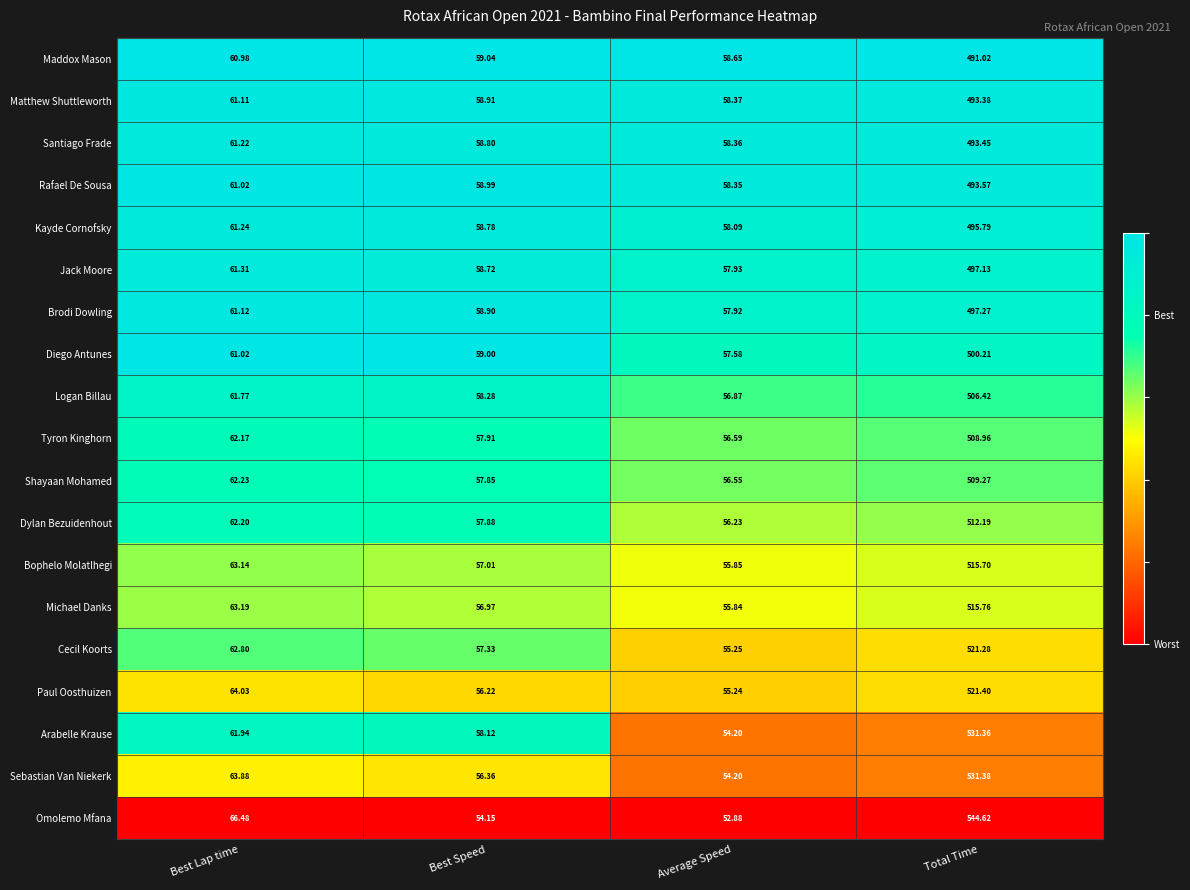

List the series in order of their peak value, highest first.

Omolemo Mfana, Sebastian Van Niekerk, Arabelle Krause, Paul Oosthuizen, Cecil Koorts, Michael Danks, Bophelo Molatlhegi, Dylan Bezuidenhout, Shayaan Mohamed, Tyron Kinghorn, Logan Billau, Diego Antunes, Brodi Dowling, Jack Moore, Kayde Cornofsky, Rafael De Sousa, Santiago Frade, Matthew Shuttleworth, Maddox Mason